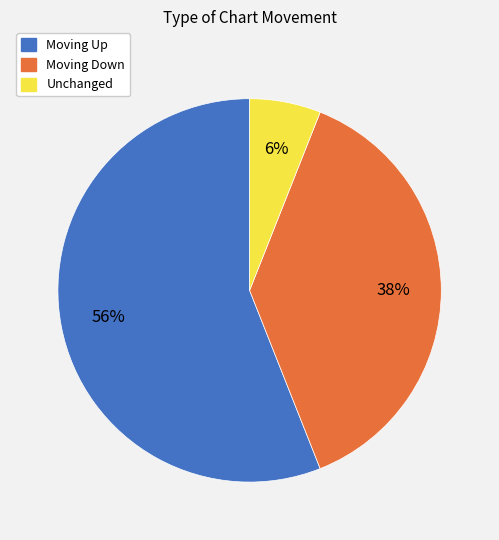

To the nearest percent, what is the difference between the largest and smallest slice percentages?

50%